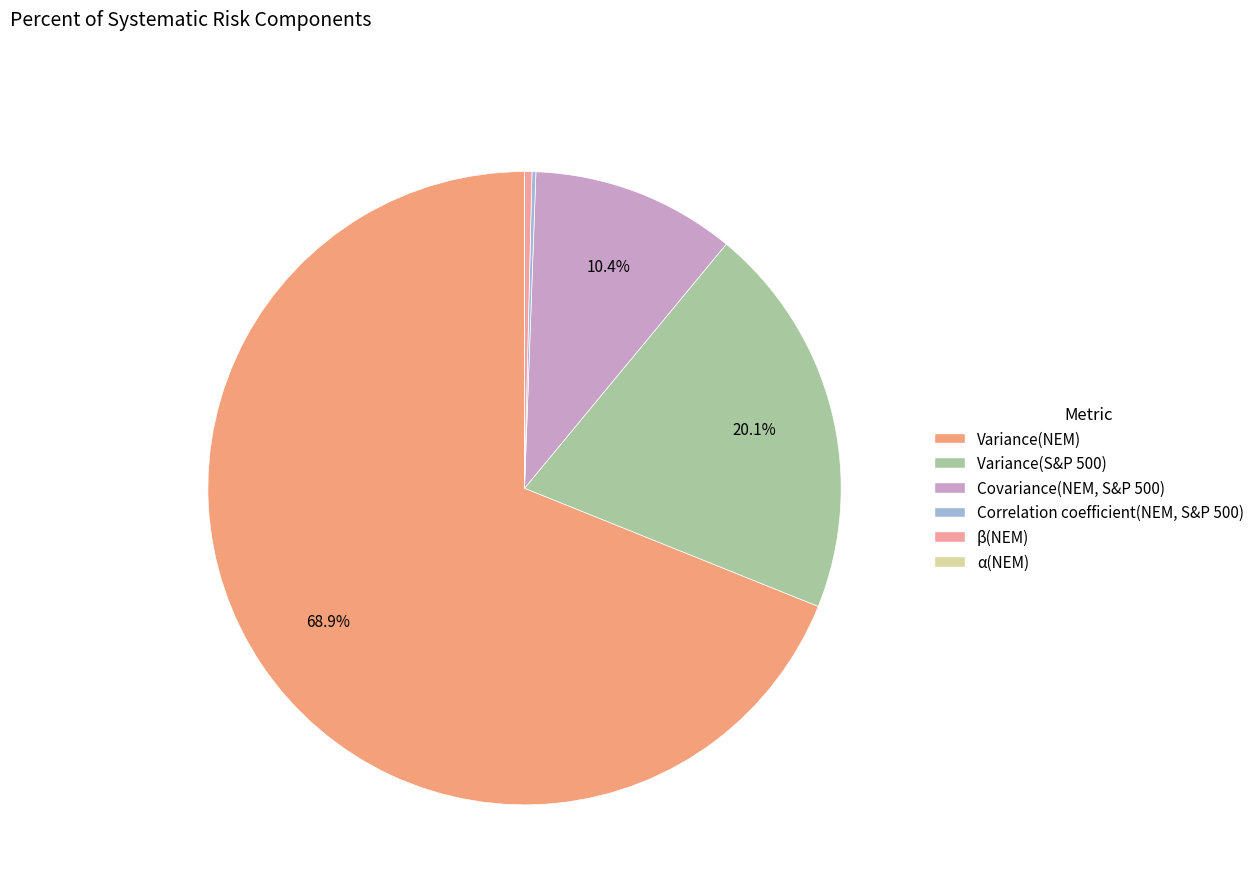

True or false: α(NEM) accounts for 0% of the total.

True